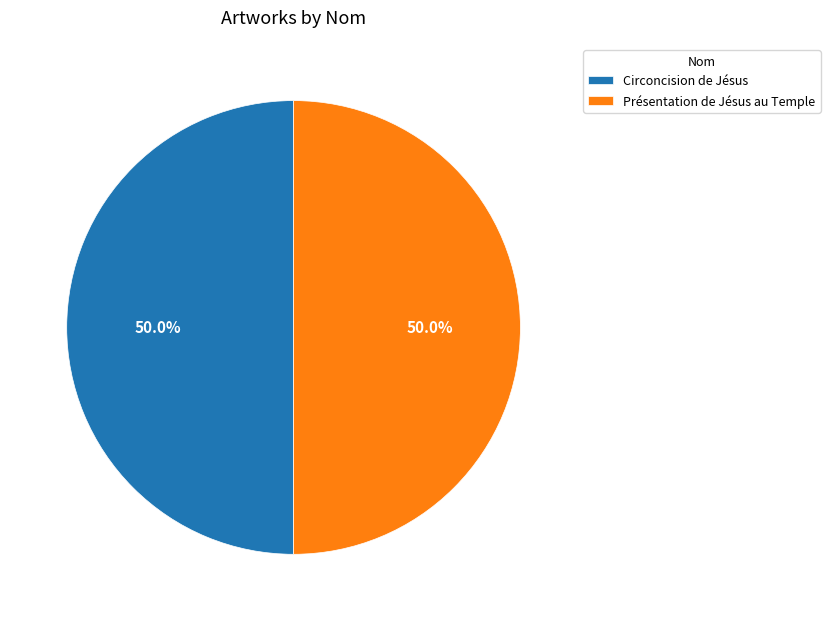

Count the number of slices in the pie.

2